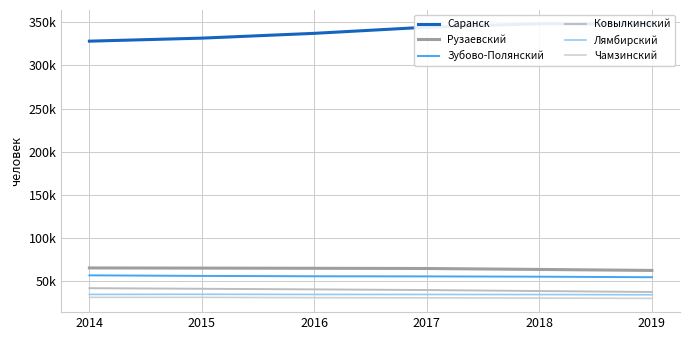

What are all the series names shown in the legend?

Саранск, Рузаевский, Зубово-Полянский, Ковылкинский, Лямбирский, Чамзинский